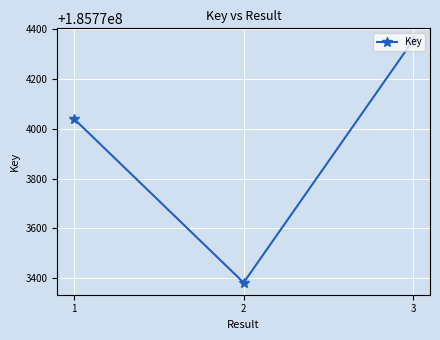

Does the chart display data point markers on the line(s)?

Yes